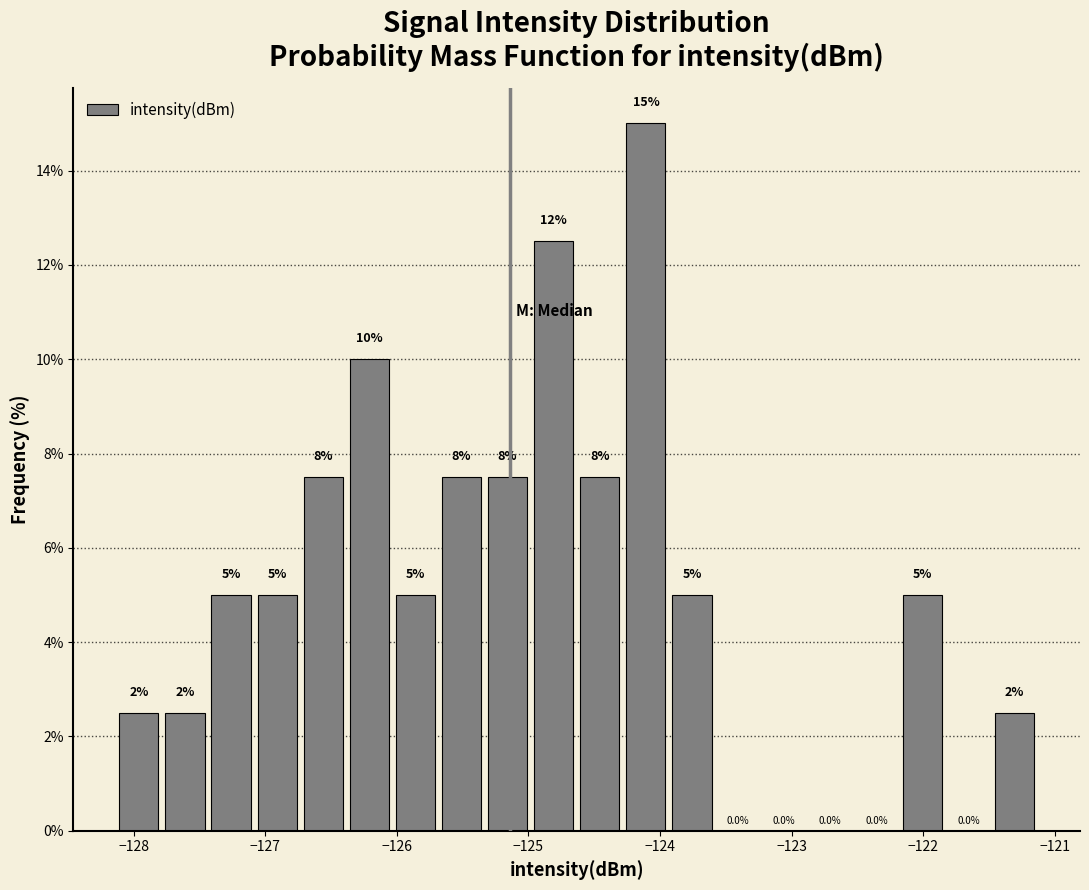

Read against the x-axis, roughly where is the centre of the tallest bar?

-124.1